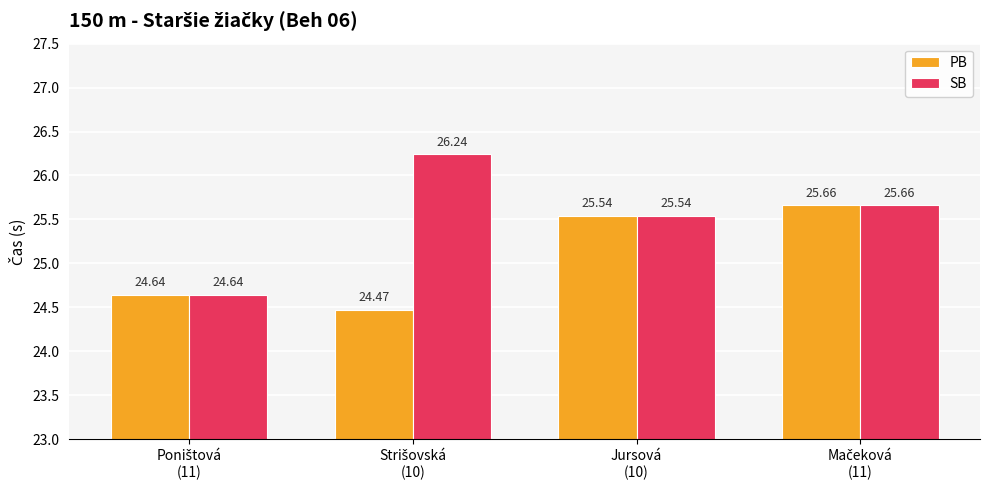

Reading left to right, transcribe all the data shown in this chart.

PB: 24.6	24.5	25.5	25.7
SB: 24.6	26.2	25.5	25.7